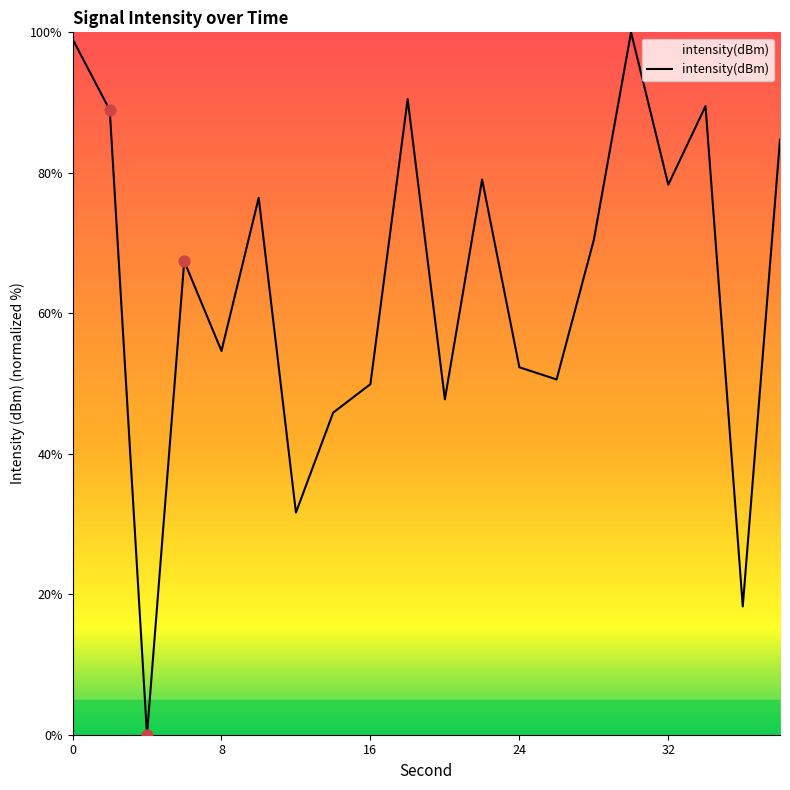

What is the maximum value shown in the chart?

100.0